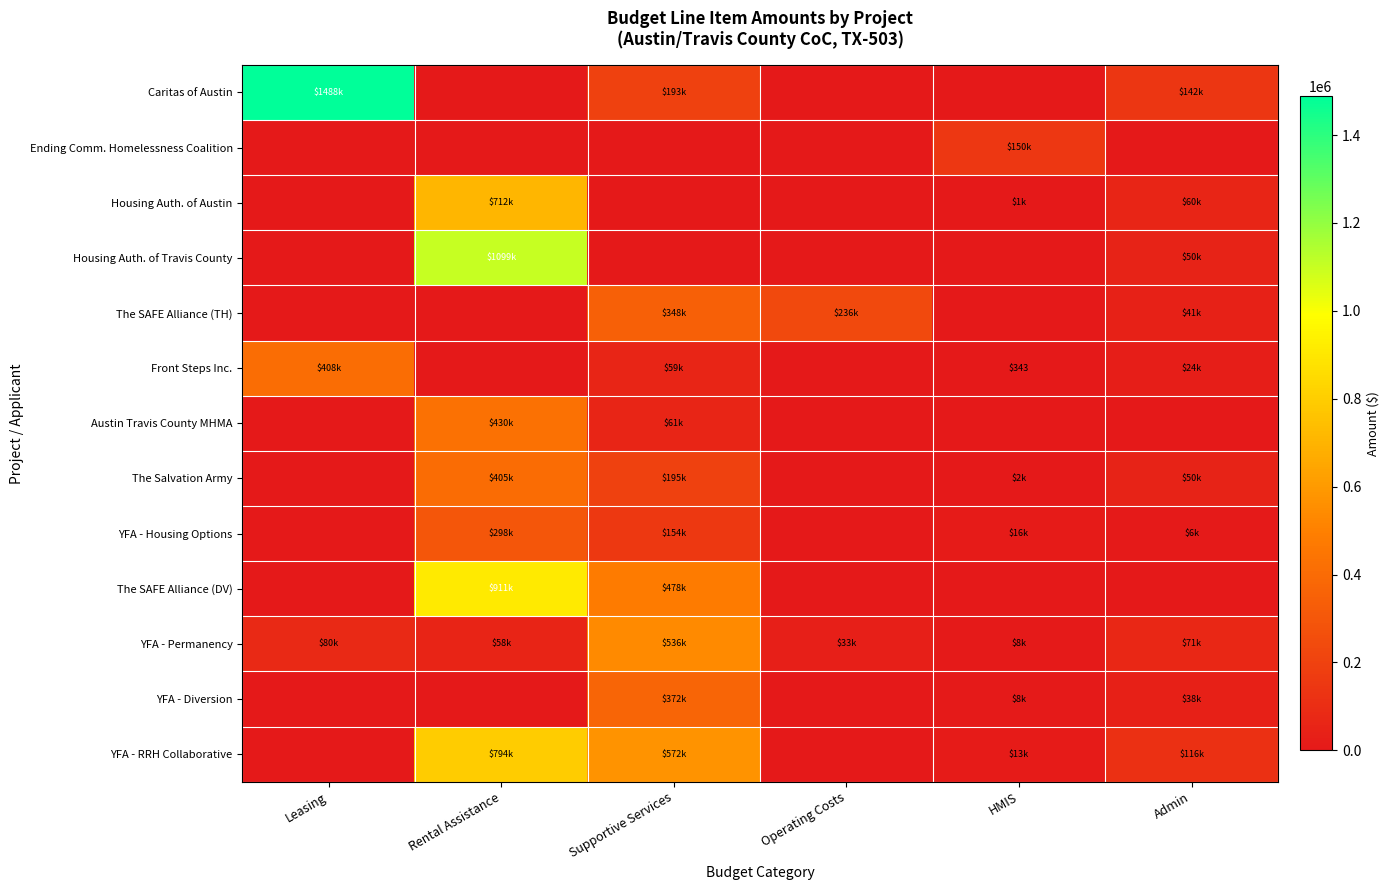

At how many categories does at least one series exceed 903936?

2